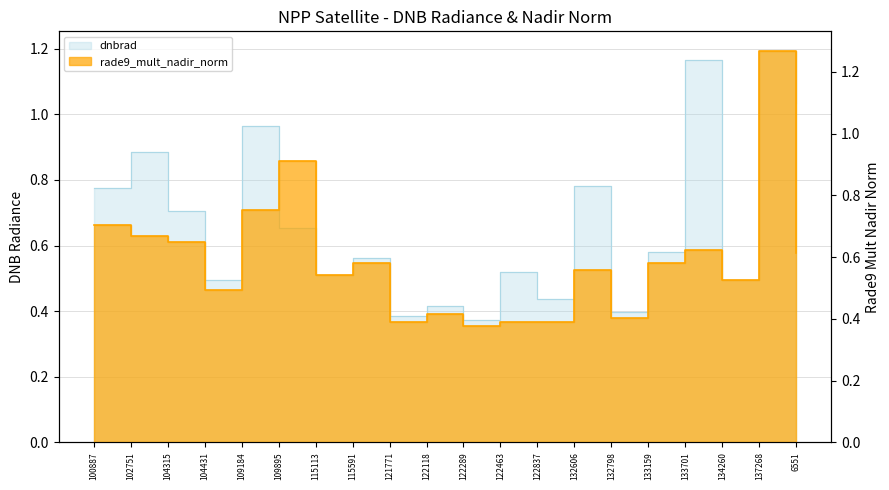

What is the difference between the maximum and minimum values in the rade9_mult_nadir_norm series?

0.9